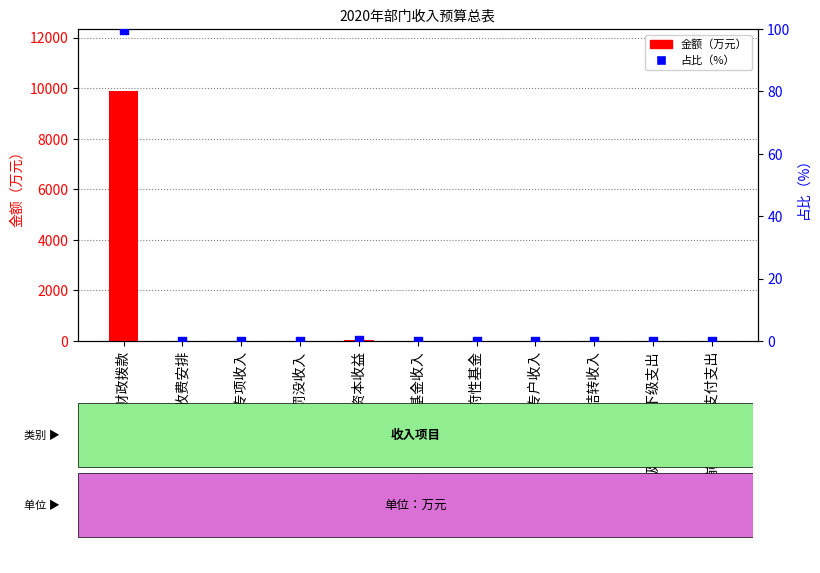

What are all the series names shown in the legend?

金额, 占比（%）